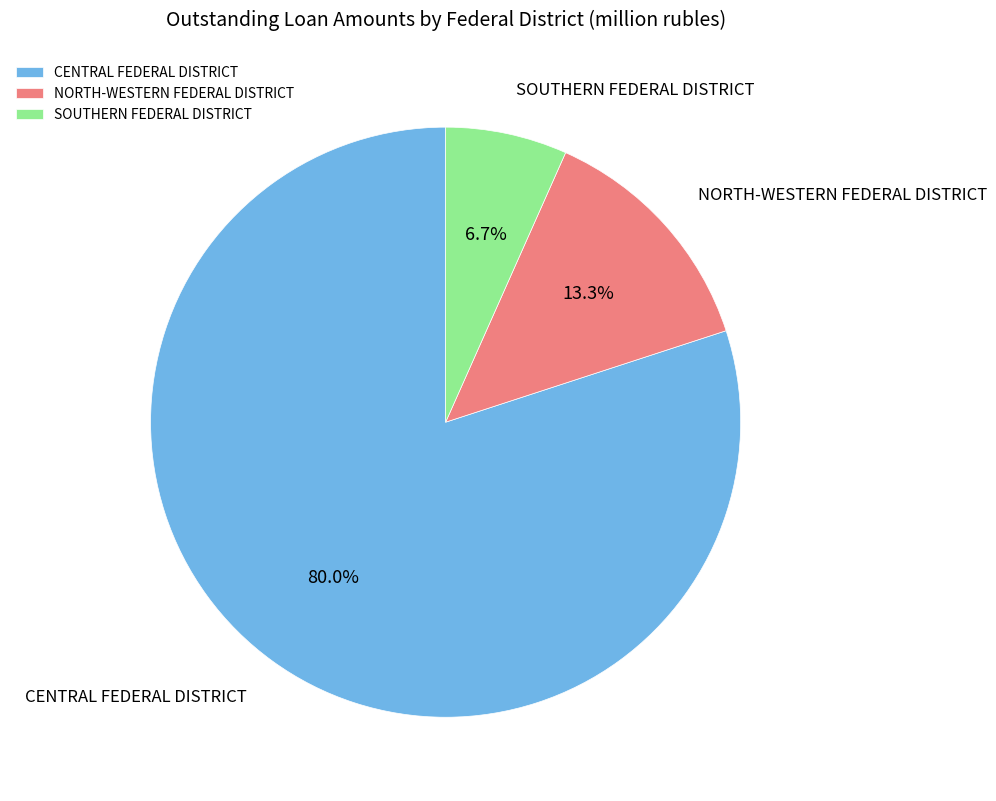

Approximately how many times larger is the value at NORTH-WESTERN FEDERAL DISTRICT compared to SOUTHERN FEDERAL DISTRICT?

2.0